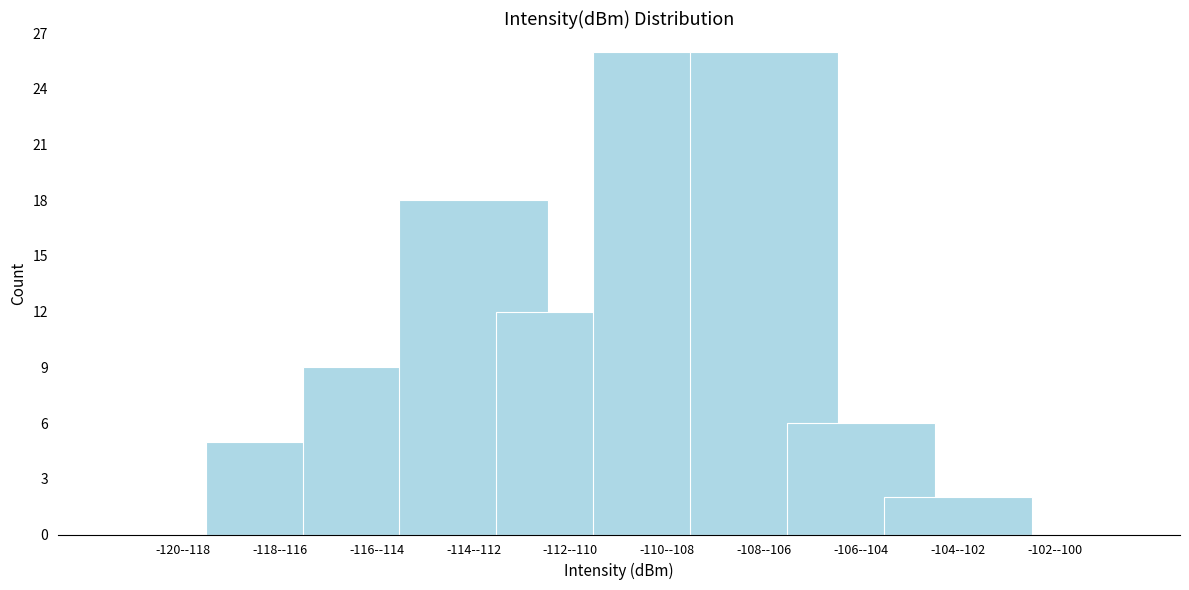

Reading left to right, transcribe all the data shown in this chart.

-120--118=0	-118--116=5	-116--114=9	-114--112=18	-112--110=12	-110--108=26	-108--106=26	-106--104=6	-104--102=2	-102--100=0